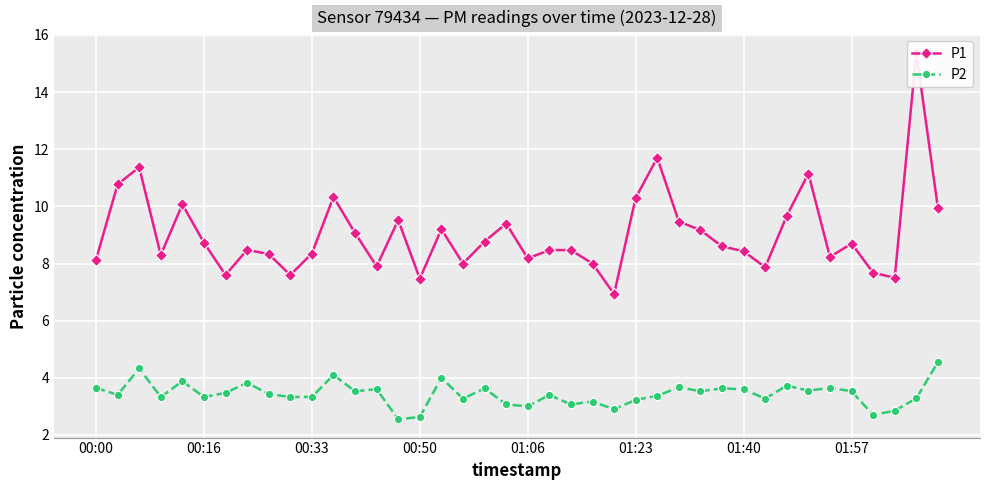

Is it true that P1 equals 8.8 at 18?

True